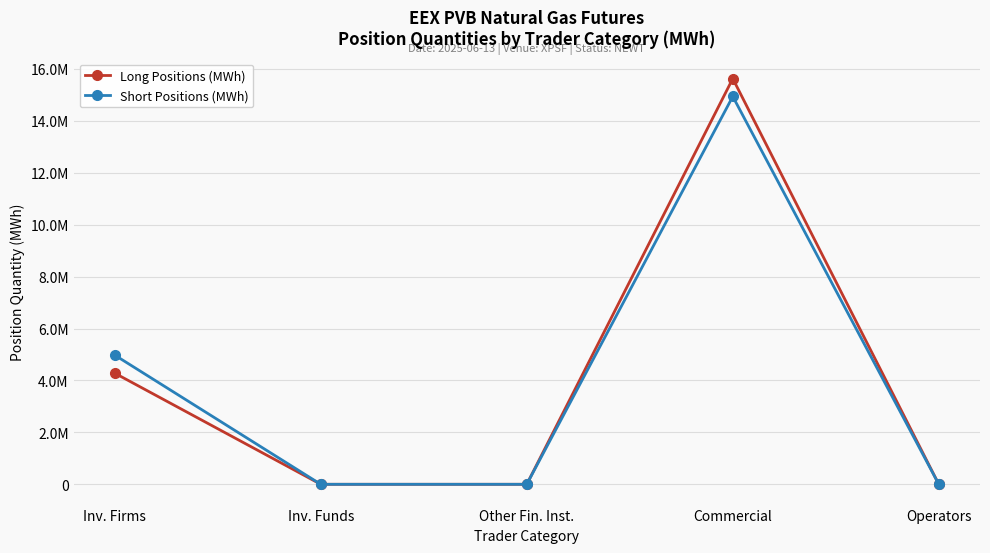

Does the chart have visible grid lines?

Yes